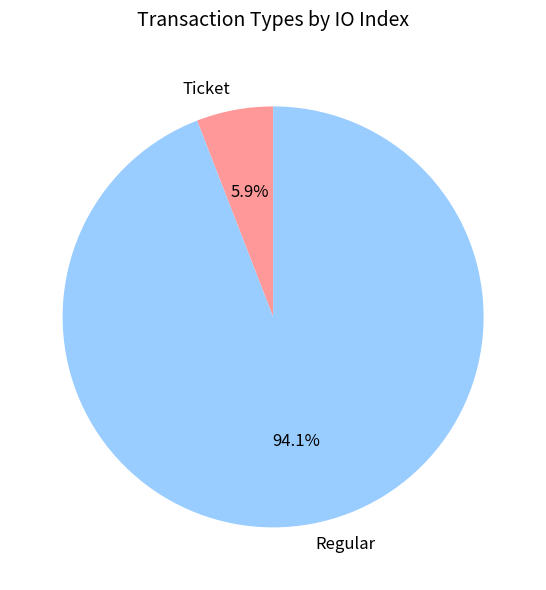

To the nearest percent, what portion does Regular represent?

94%